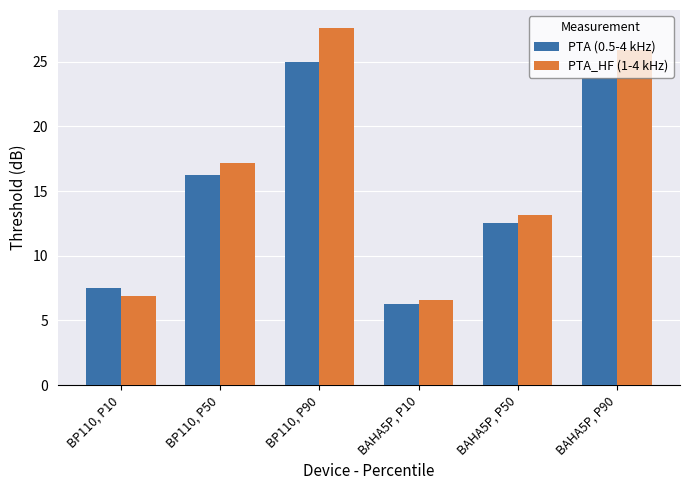

What is the total value across all series at BP110, P10?

14.4